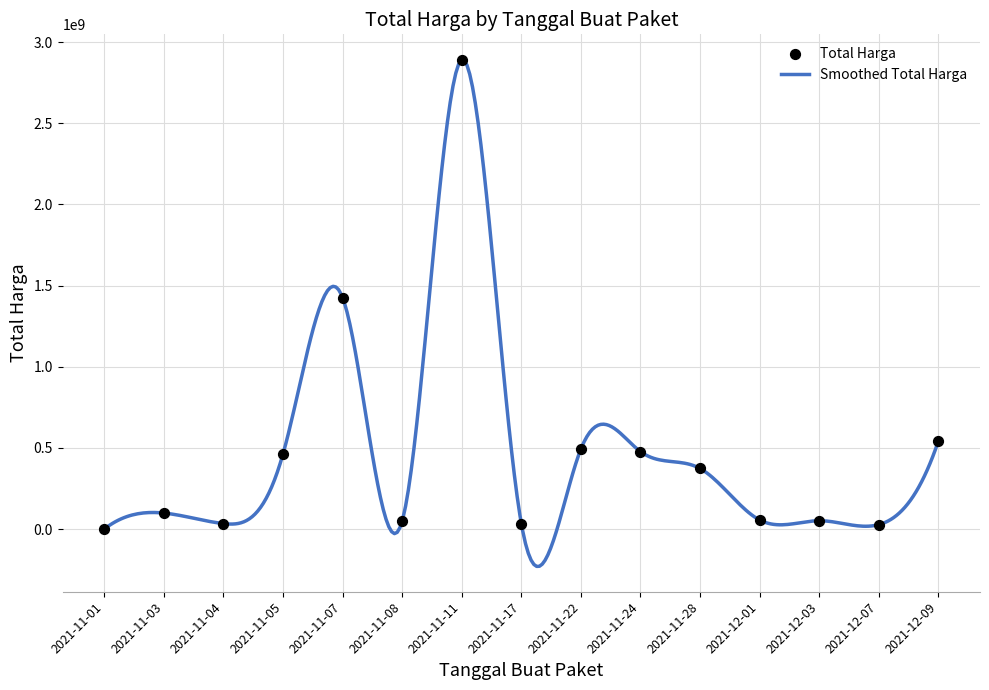

Approximately how many times larger is the value at 2021-12-01 compared to 2021-11-17?

1.6